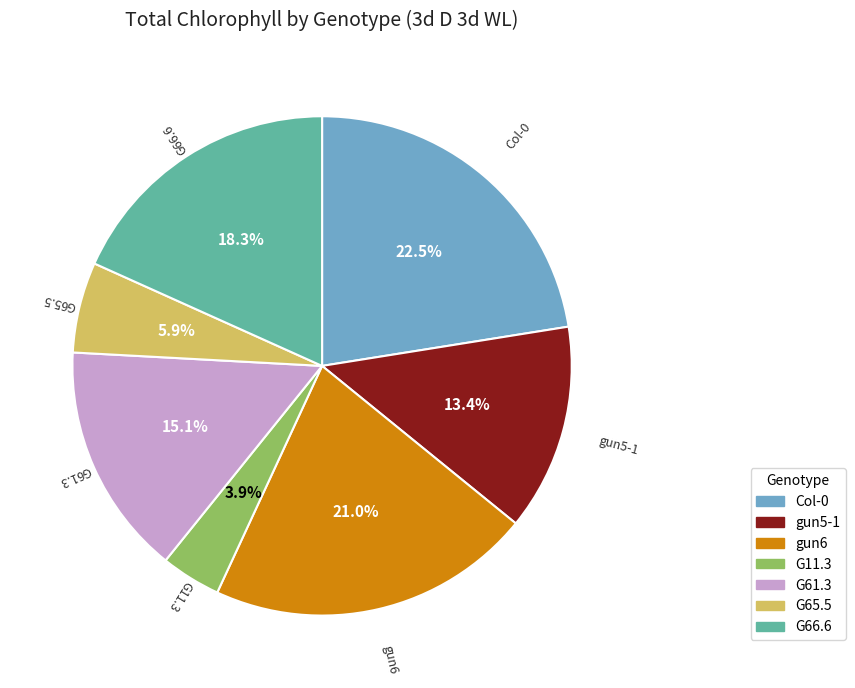

Is there a majority slice in this chart?

No